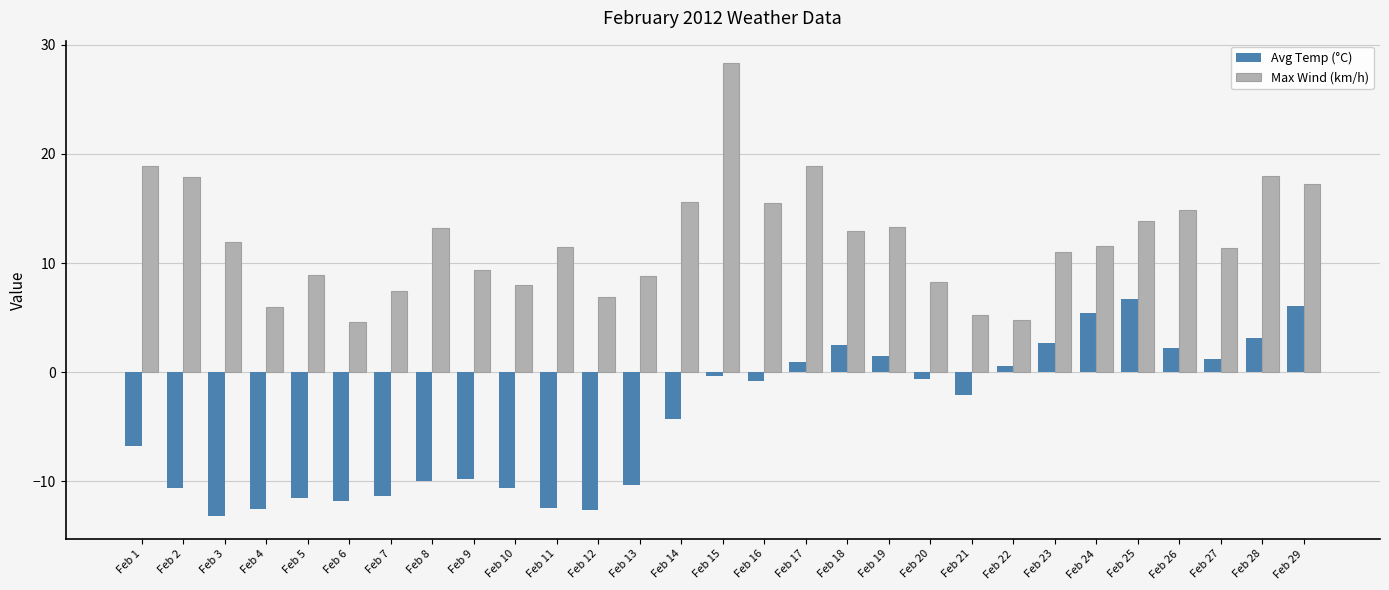

The Avg Temp (°C) series shows -7.5 at Feb 3. True or false?

False